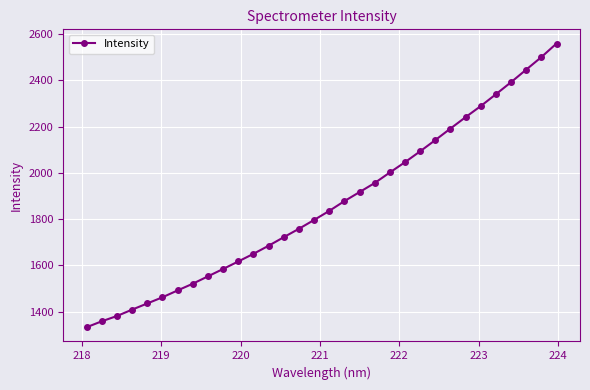

What is the difference between the second highest and minimum values?

1168.8